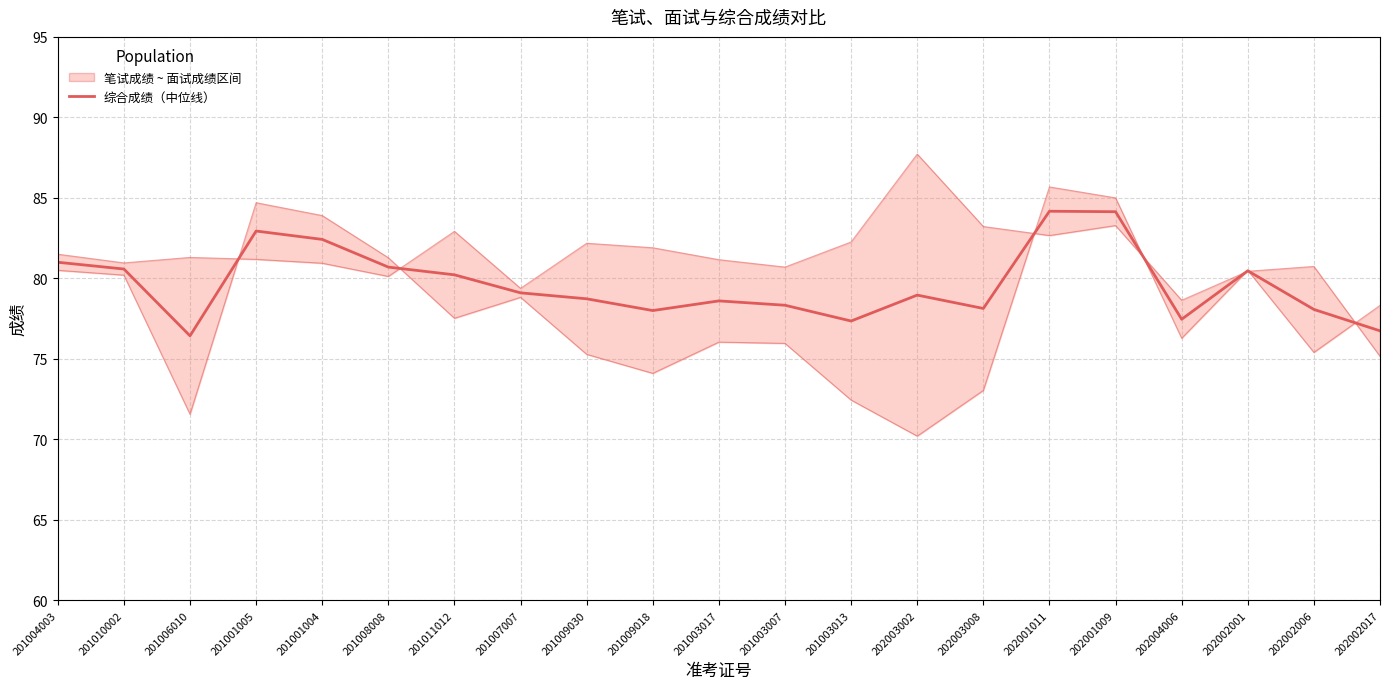

What is the value of the 综合成绩 point at the 9th from the left?

78.7